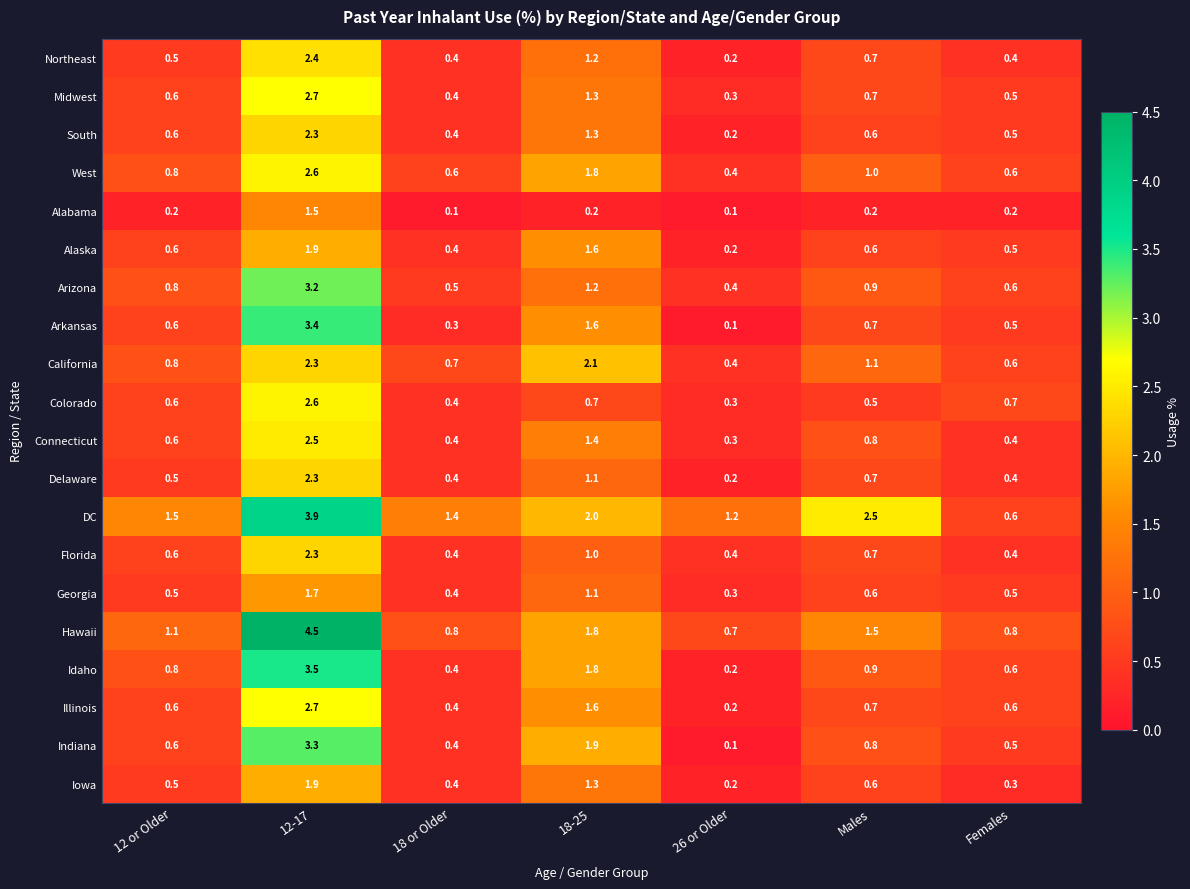

At which category is the sum across all series the highest?

12-17